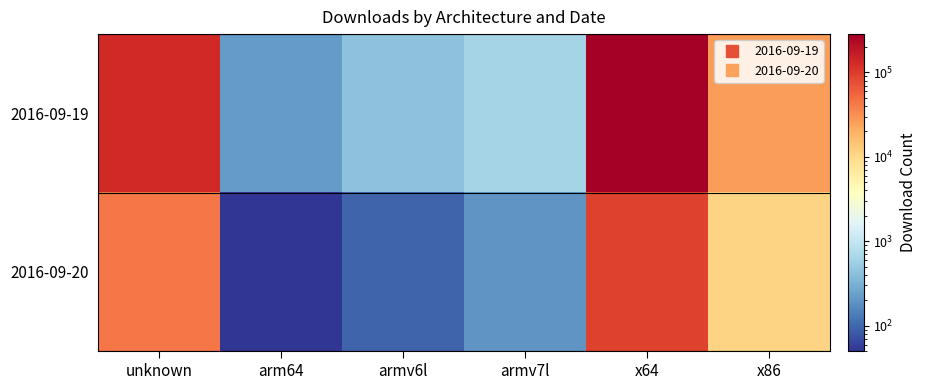

Rank the series at unknown from highest to lowest value.

2016-09-19, 2016-09-20